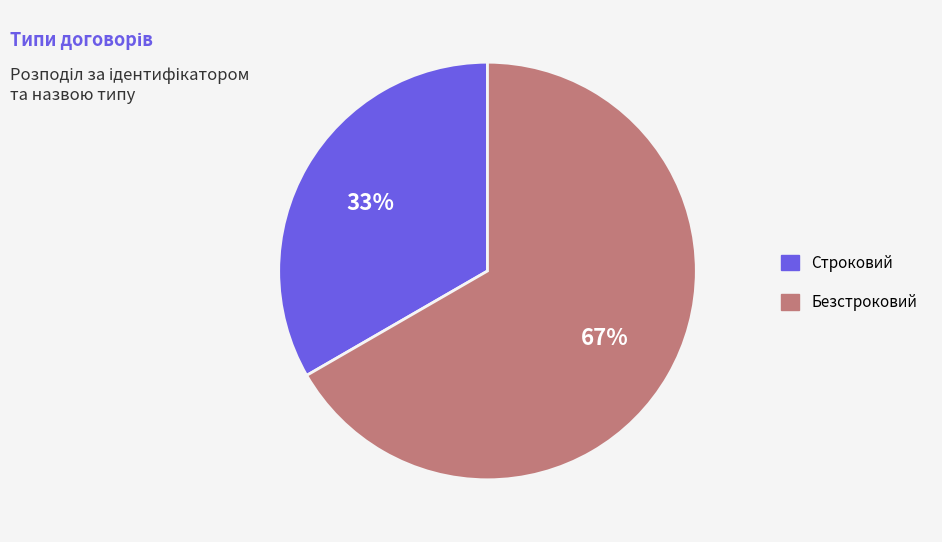

Which category has the biggest portion of the pie?

Безстроковий